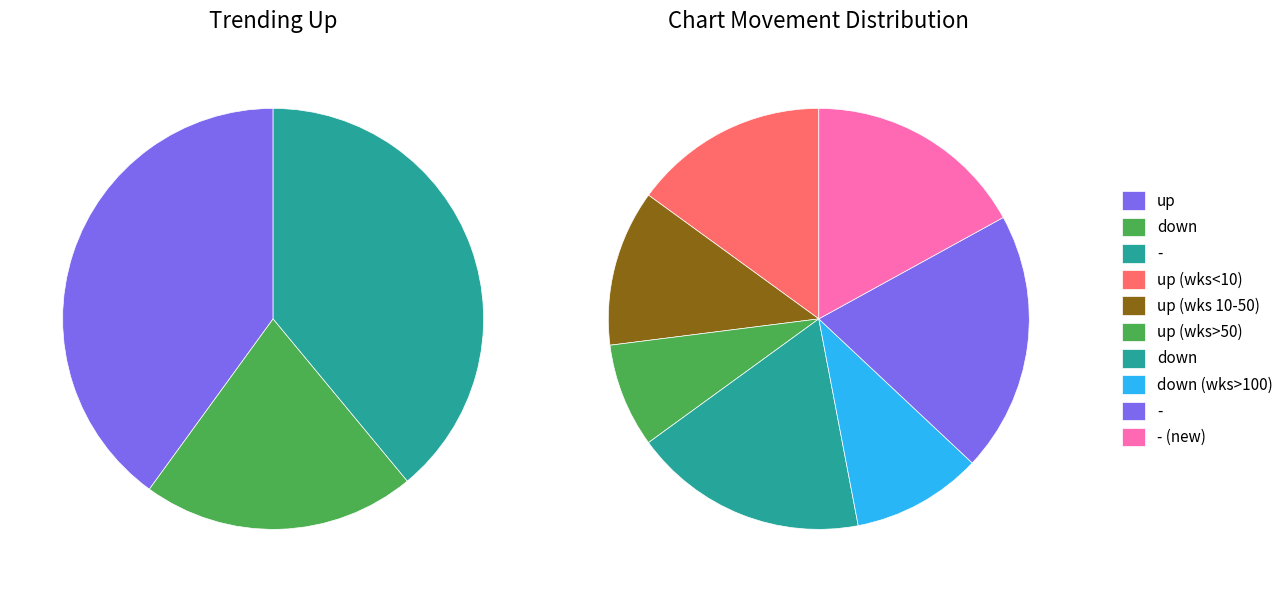

How many segments does this pie chart have?

3